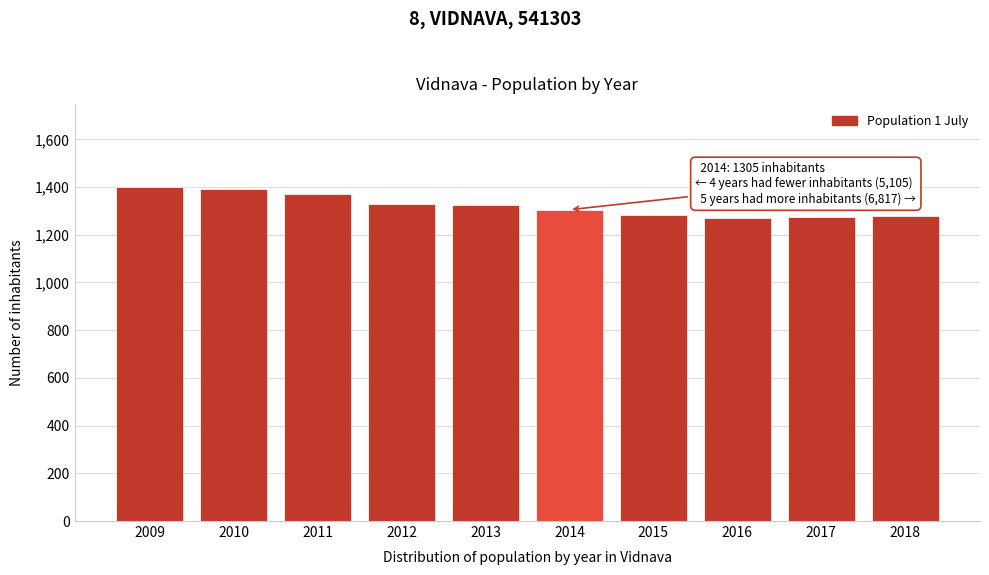

What is the value of the 1st bar from the left?

1399